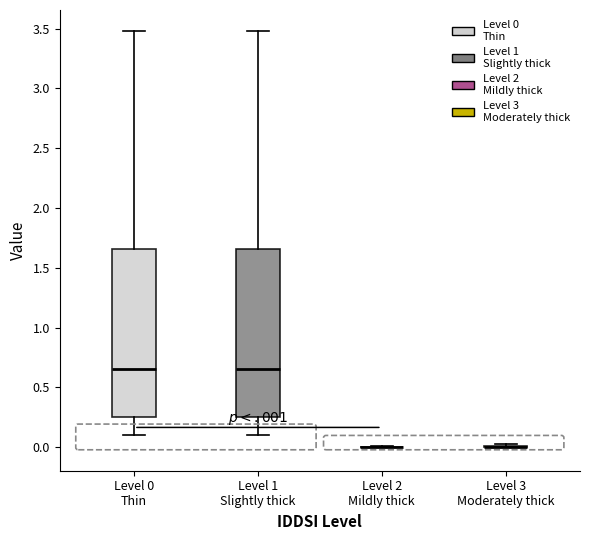

Reading left to right, transcribe this box plot: for each box, give where its median line is, the range the box spans, and where its two whiskers end, as read against the y-axis. The values are not printed on the chart, so give them approximately, as read against the axis.

Level 0 Thin: median 0.65, box 0.25 to 1.65, whiskers 0.10 to 3.50
Level 1 Slightly thick: median 0.65, box 0.25 to 1.65, whiskers 0.10 to 3.50
Level 2 Mildly thick: box collapsed to a line at 0.00, whiskers 0.00 to 0.00
Level 3 Moderately thick: box collapsed to a line at 0.00, whiskers 0.00 to 0.05